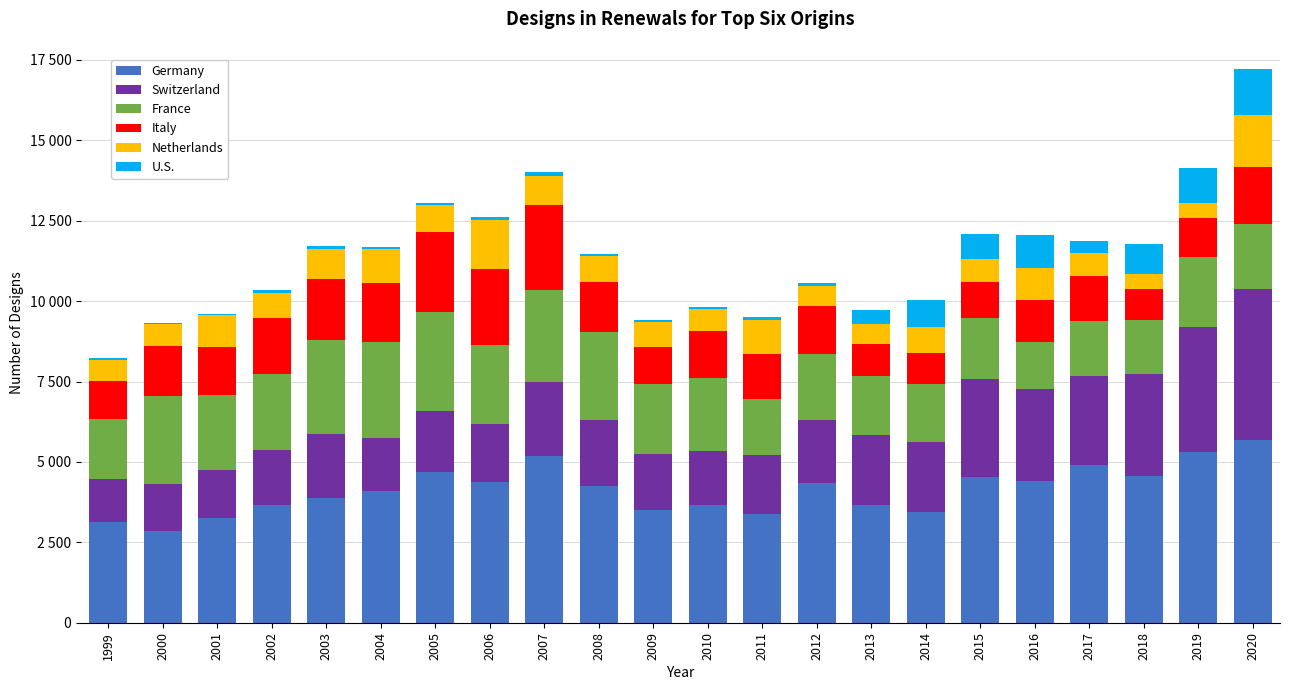

What are all the series names shown in the legend?

Germany, Switzerland, France, Italy, Netherlands, U.S.